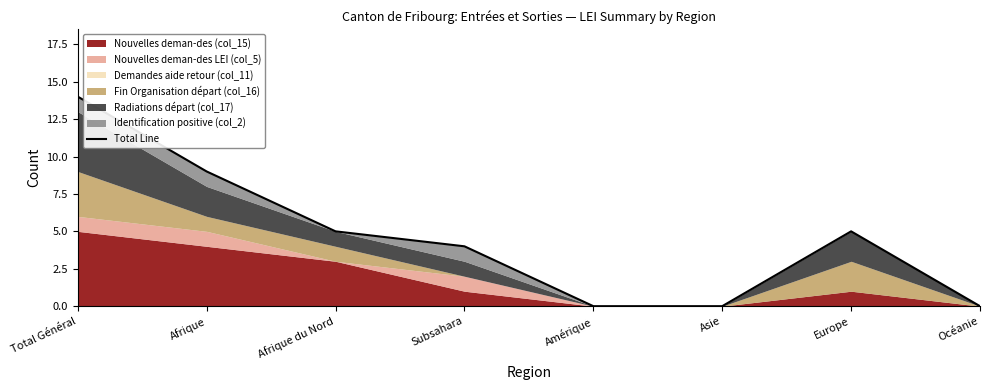

What is the change in value from Total Général to Afrique?

-5